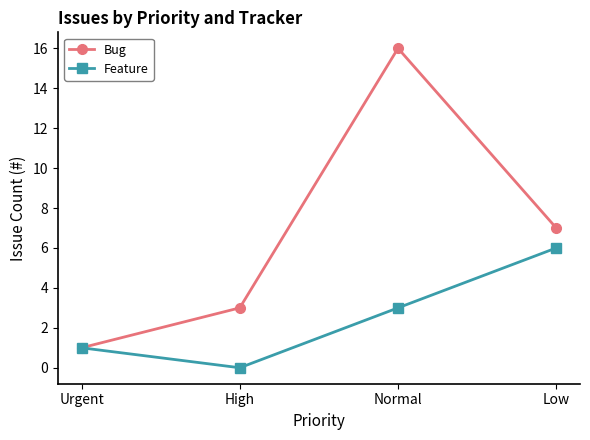

True or false: Bug has more than 2 interior local peaks.

False